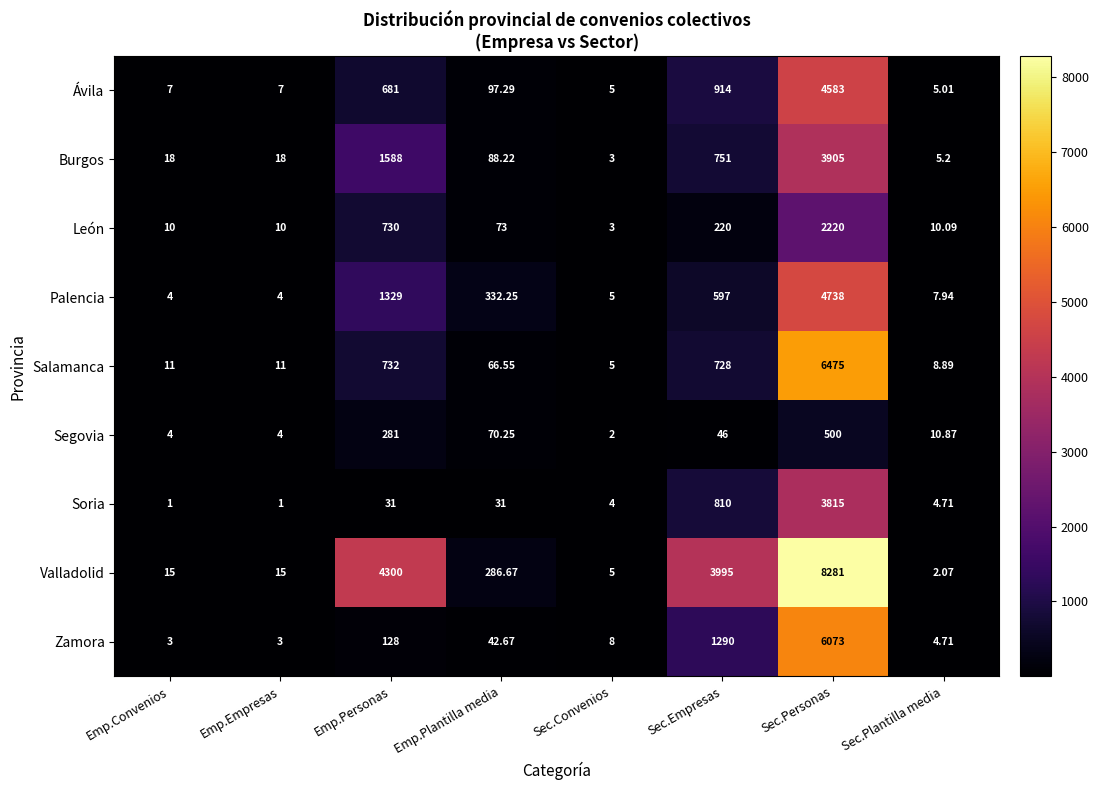

At Emp.Plantilla media, list the series in order from largest to smallest.

Palencia, Valladolid, Ávila, Burgos, León, Segovia, Salamanca, Zamora, Soria